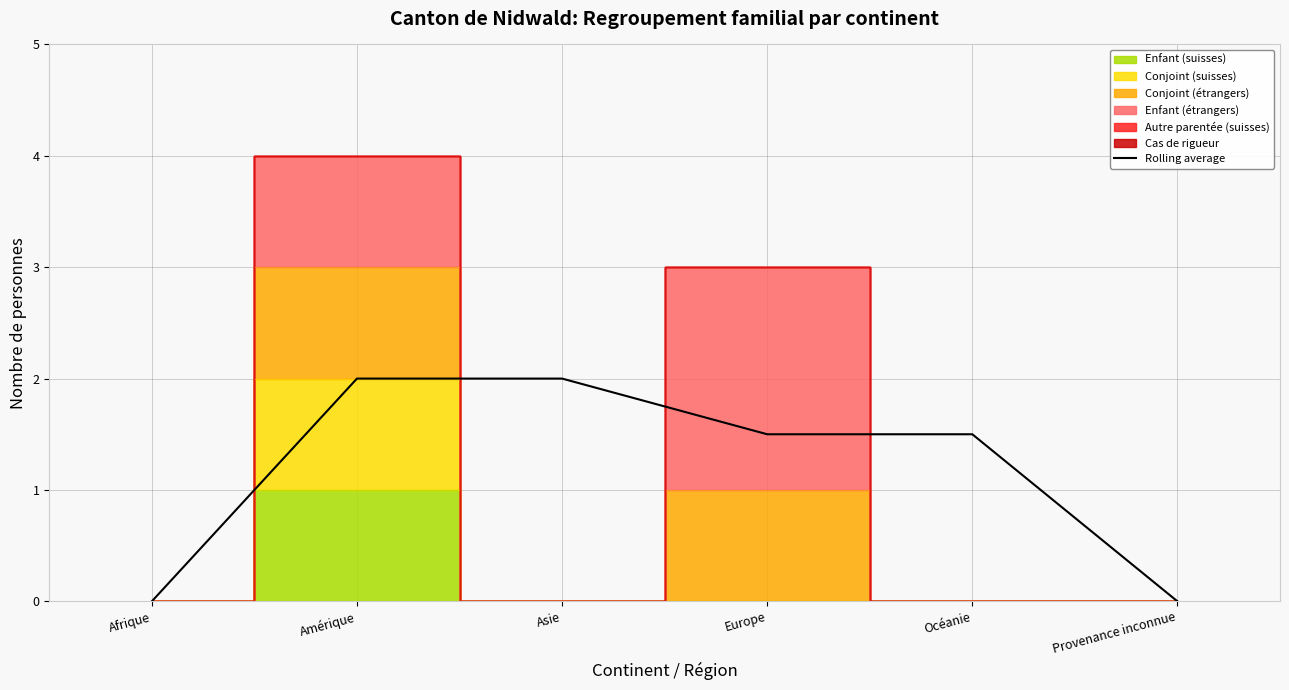

What is the change in value from Afrique to Asie?

+2.0